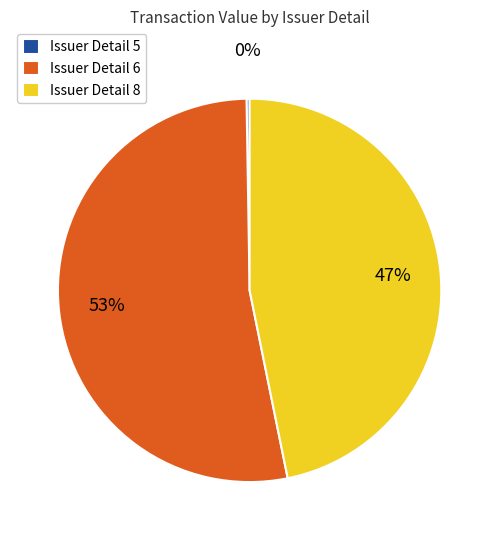

Does any single category account for the majority?

Yes